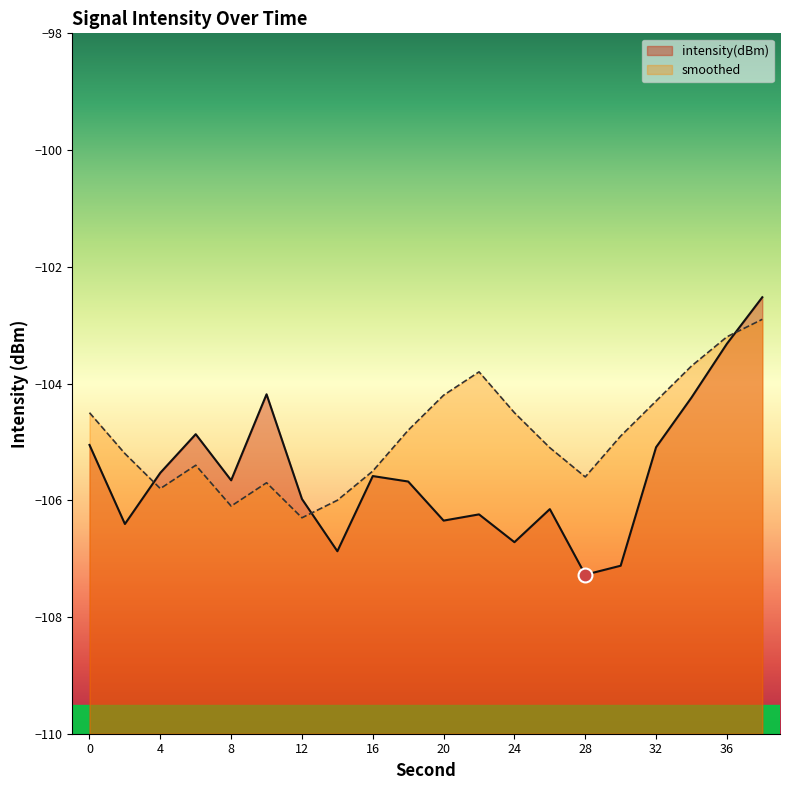

Which series has the largest total across all categories?

smoothed